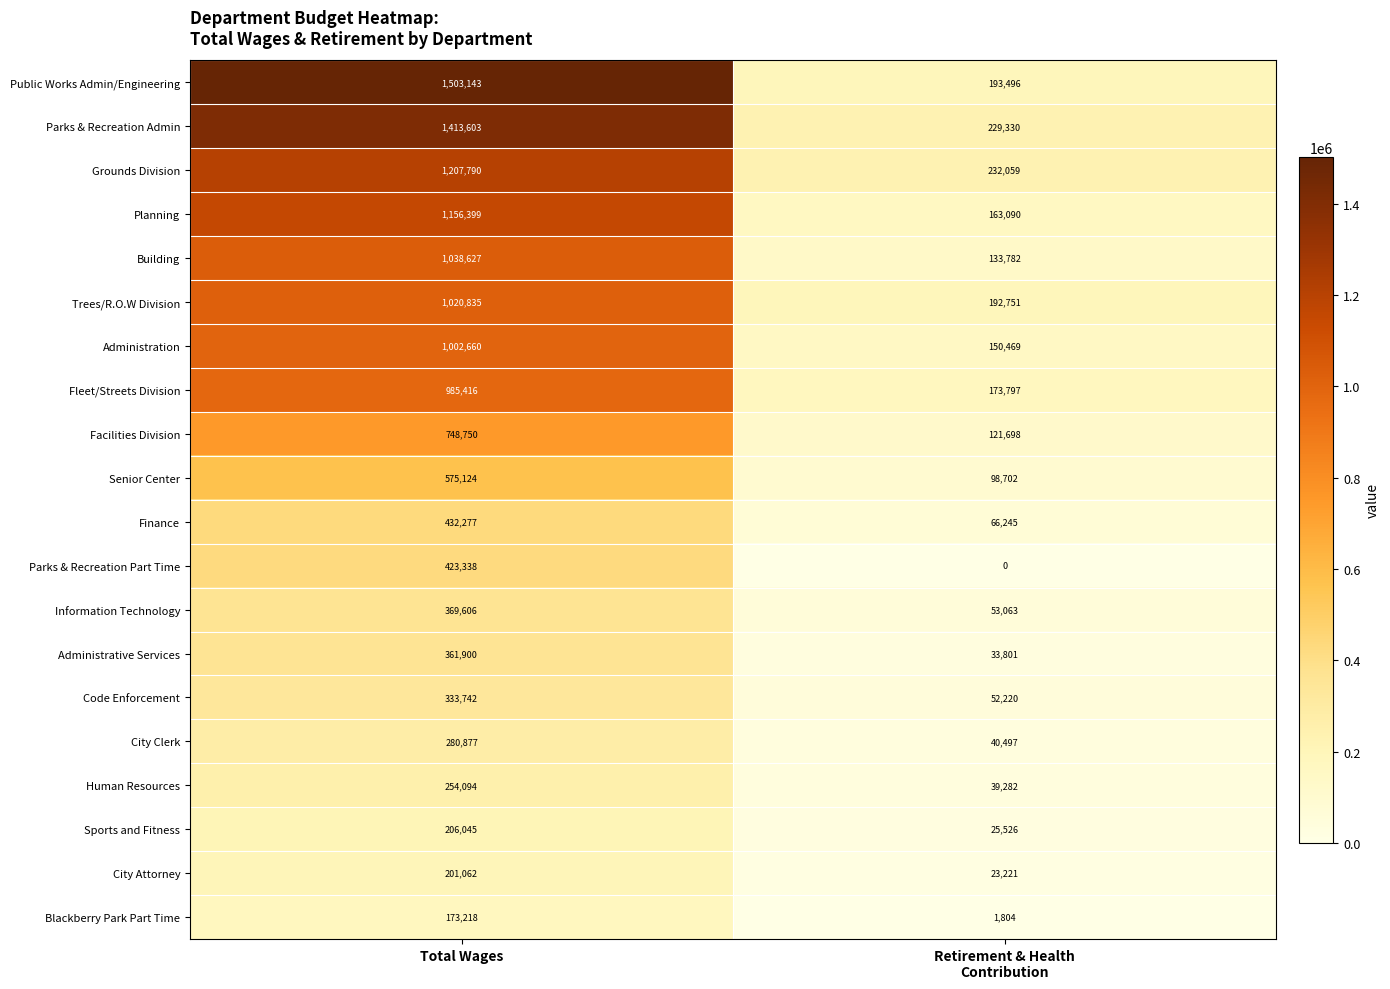

What is the difference between the maximum and minimum values in the Parks & Recreation Admin series?

1184273